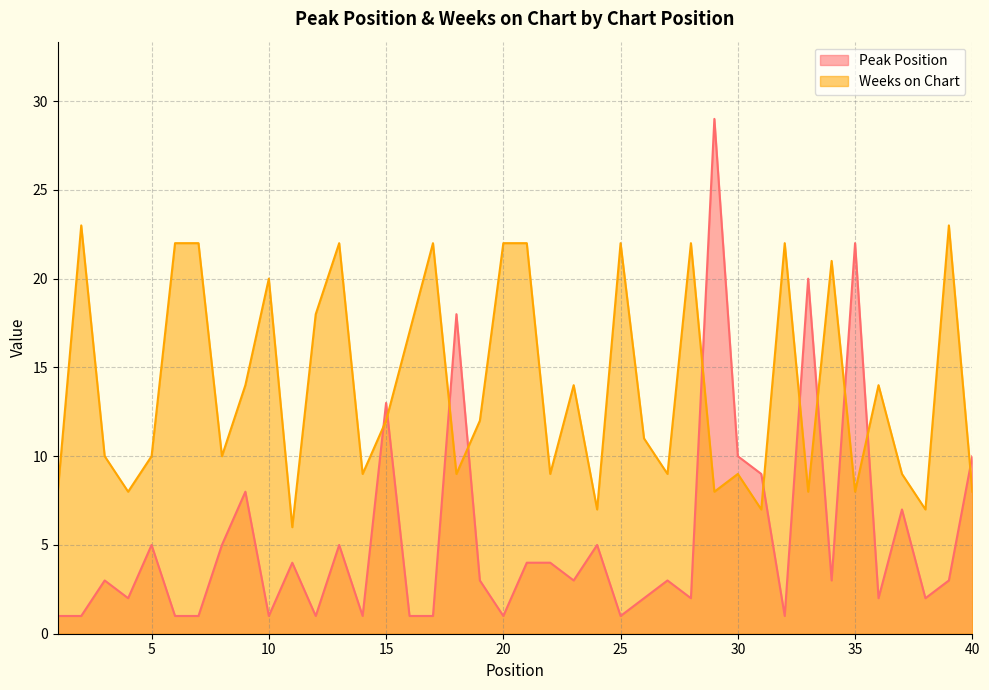

Is the value of Weeks on Chart at 26 greater than the value of Peak Position at 25?

Yes